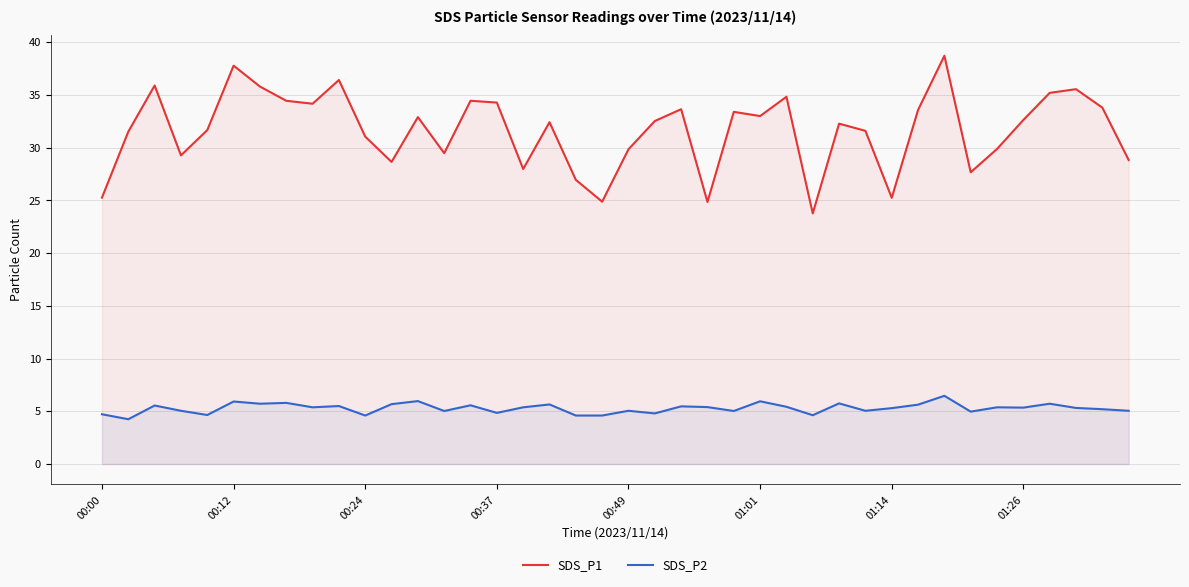

What is the maximum value for SDS_P2?

6.5